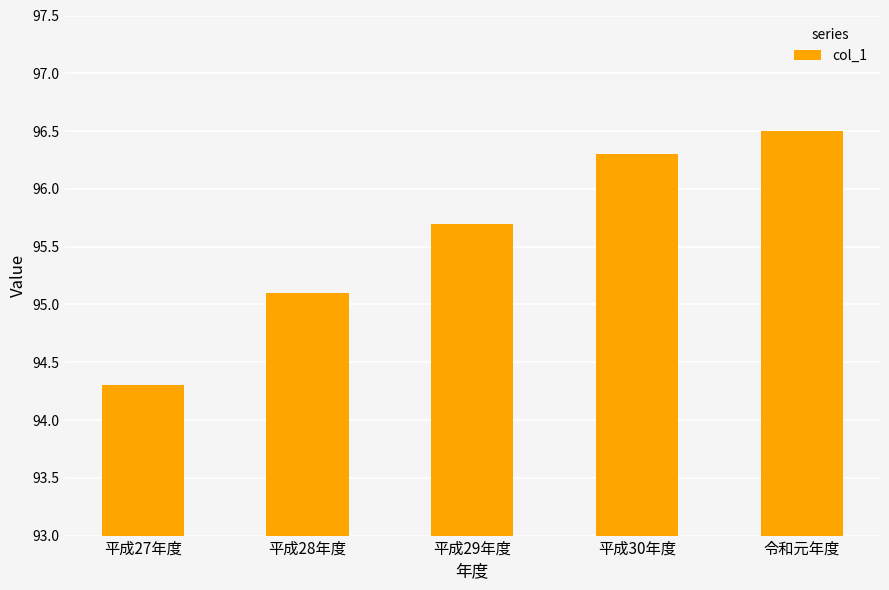

Rank the categories by value from highest to lowest.

令和元年度, 平成30年度, 平成29年度, 平成28年度, 平成27年度